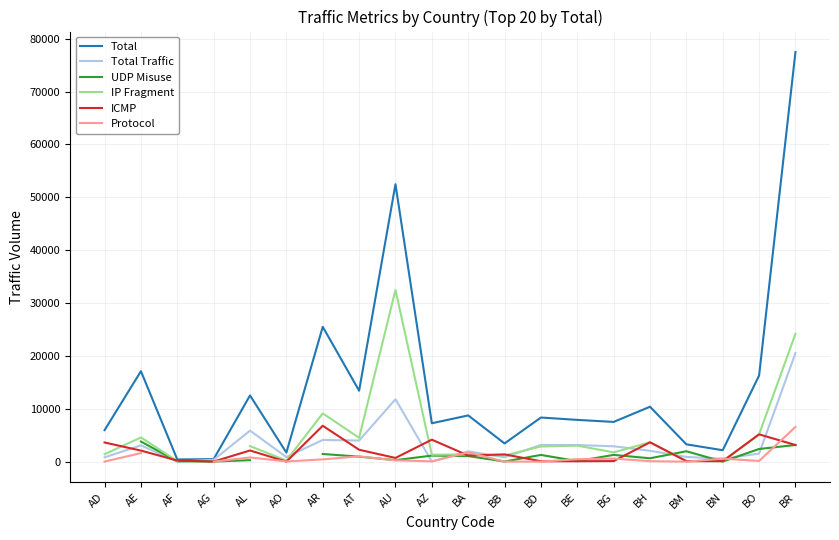

At which category is the sum across all series the highest?

BR